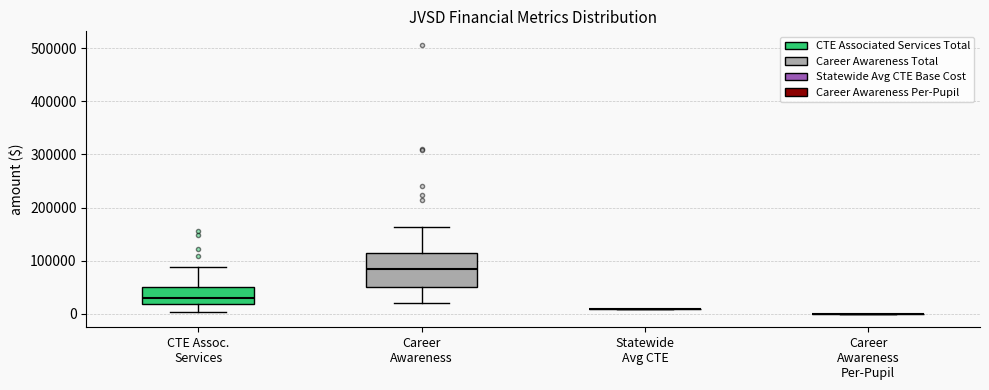

Comparing the boxes themselves (not the whiskers), which one is the tallest?

Career Awareness